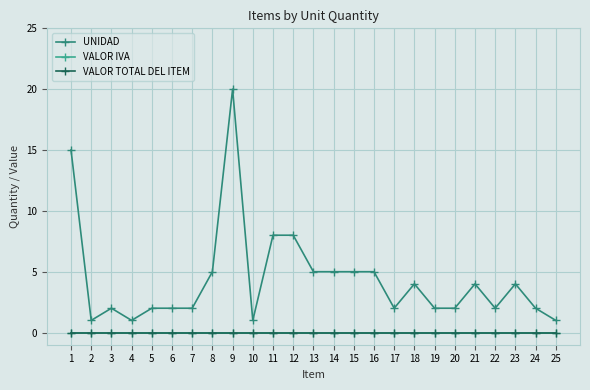

Which series has the largest total across all categories?

UNIDAD